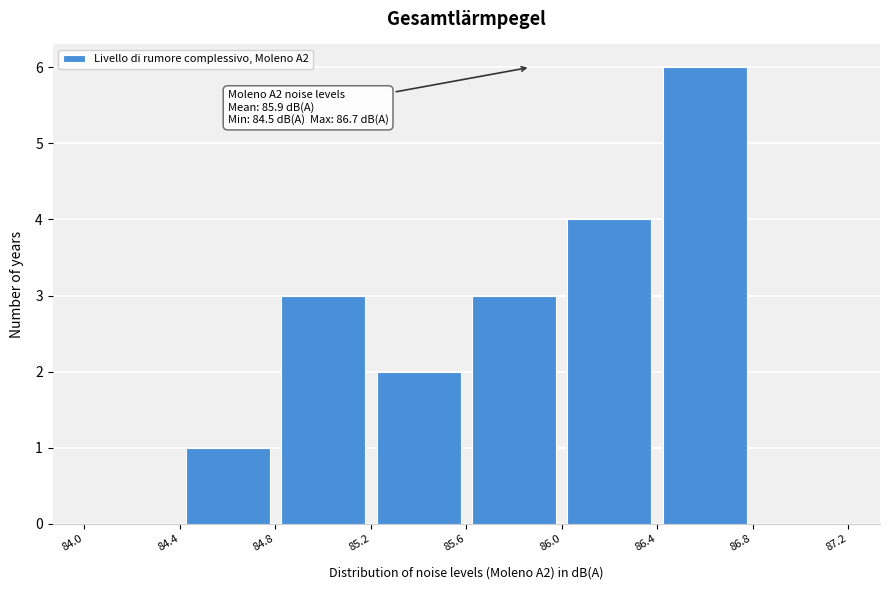

Over which range of the x-axis is the bar tallest?

86.4 to 86.8